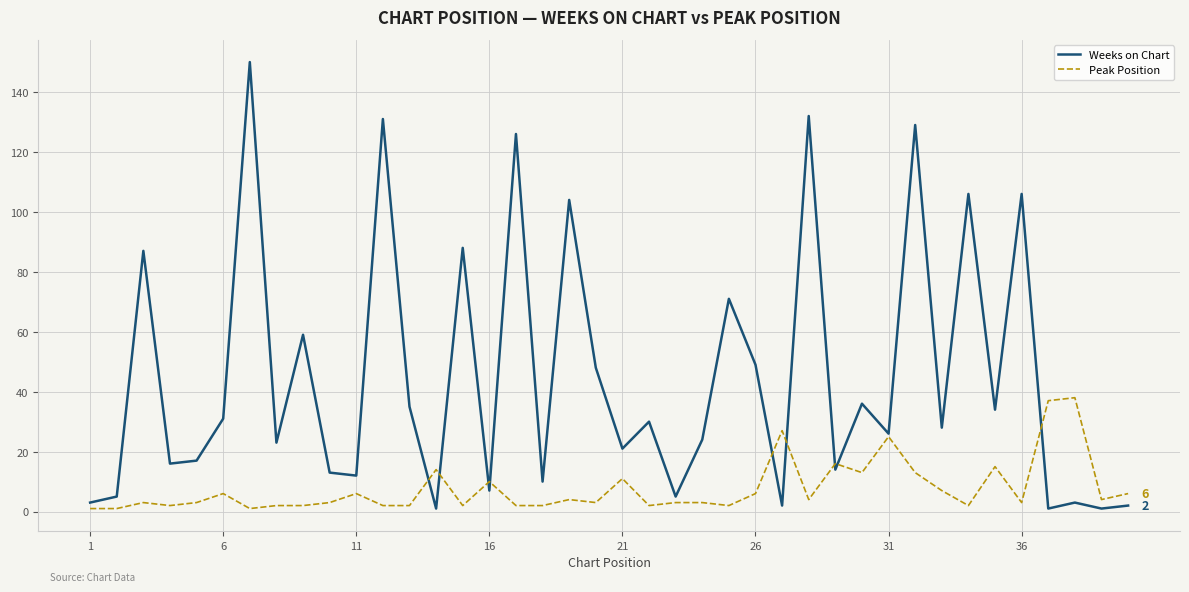

Which series has the largest total across all categories?

Weeks on Chart